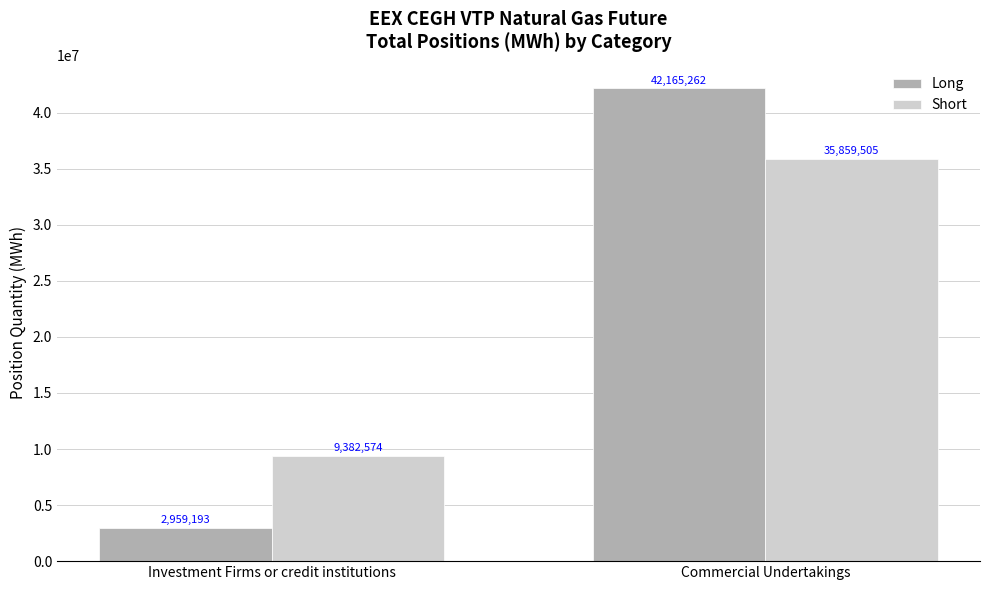

At Investment Firms or credit institutions, list the series in order from largest to smallest.

Short, Long